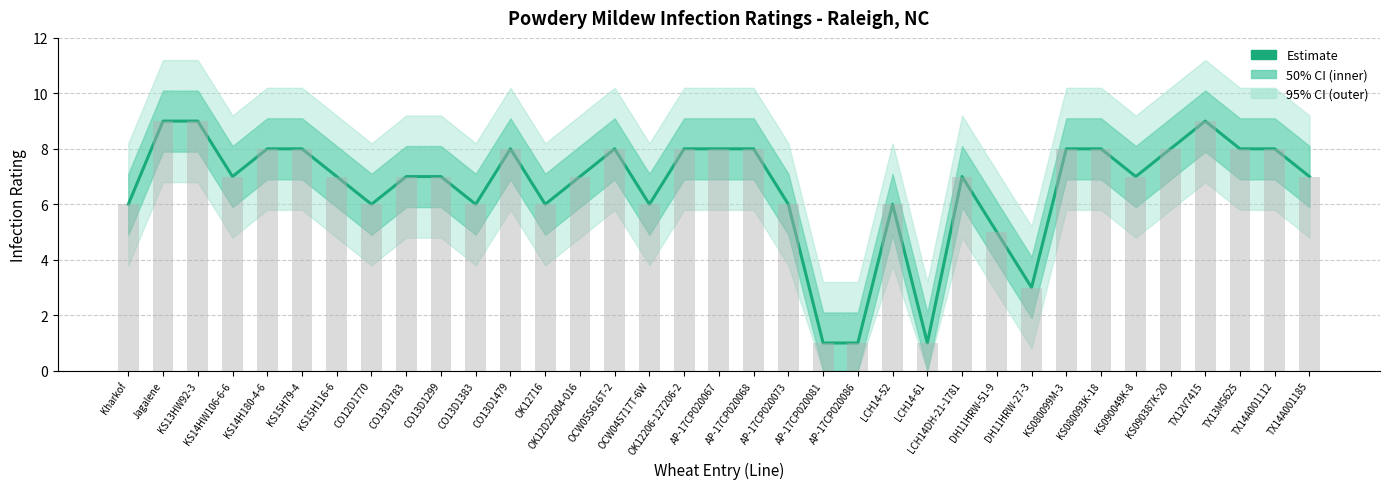

Which has a higher value, TX13M5625 or DH11HRW-51-9?

TX13M5625